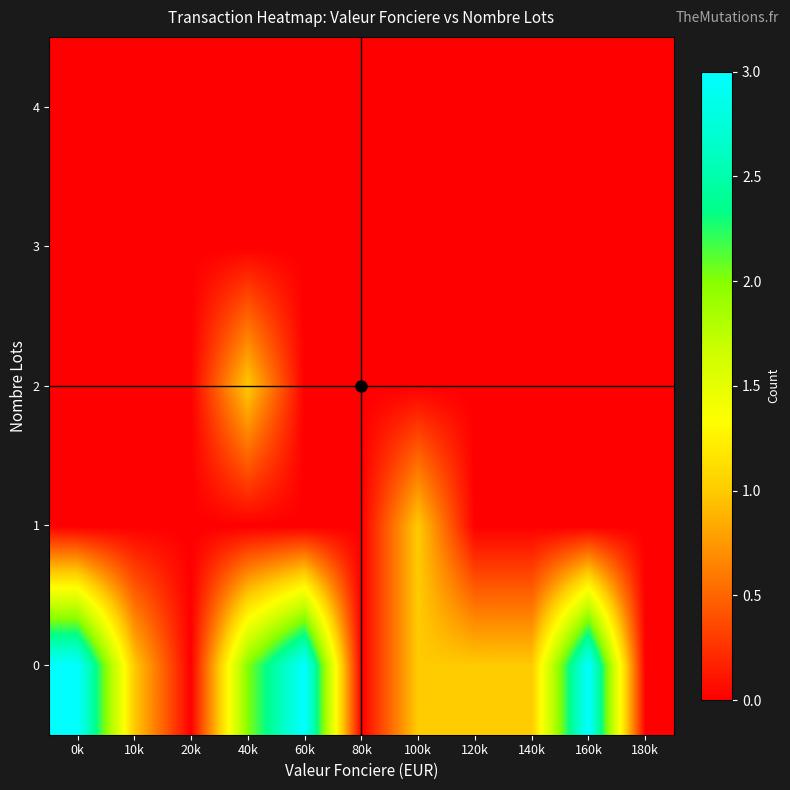

At which category does the chart reach its peak across all series?

0k